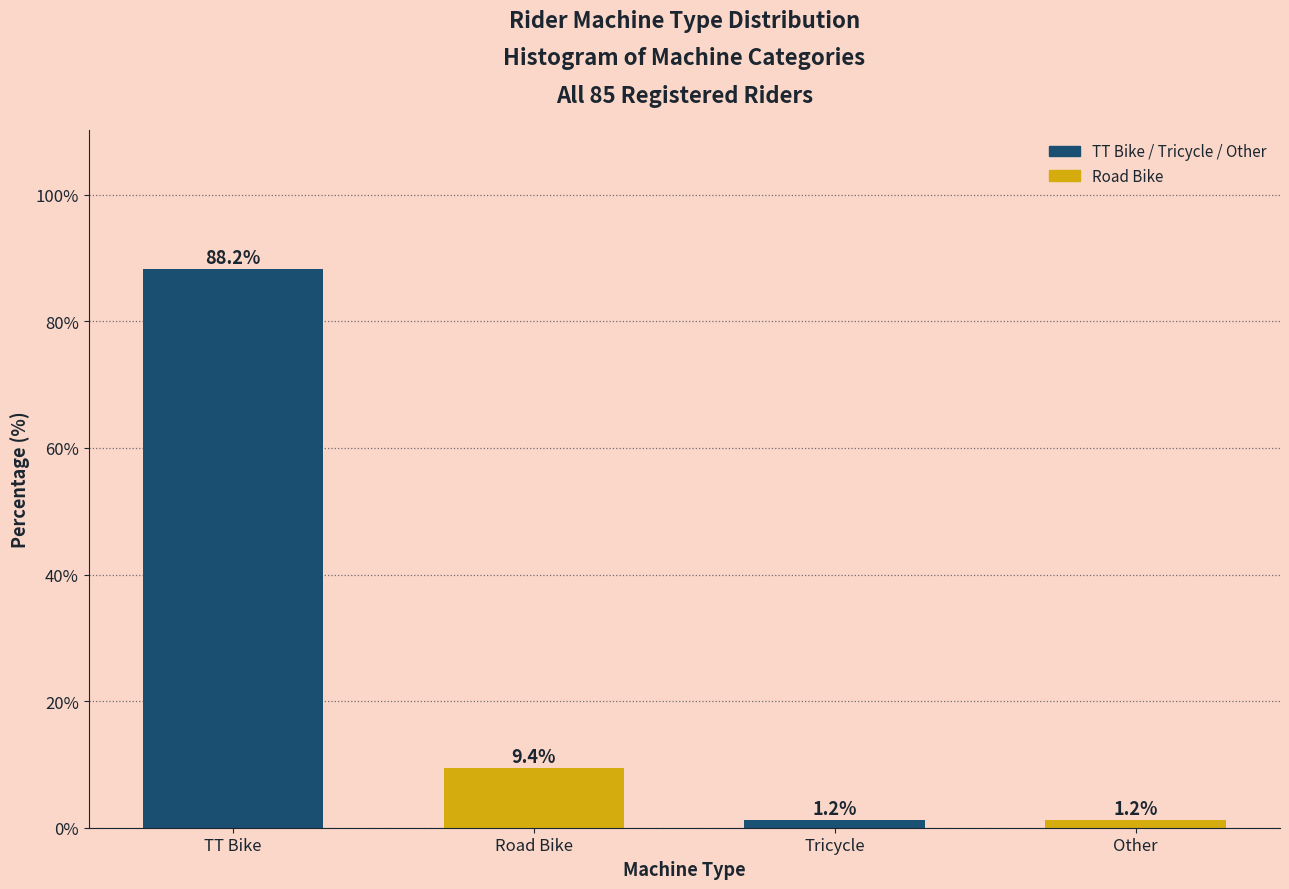

Reading left to right, extract all data points from this chart.

TT Bike=88.2	Road Bike=9.4	Tricycle=1.2	Other=1.2